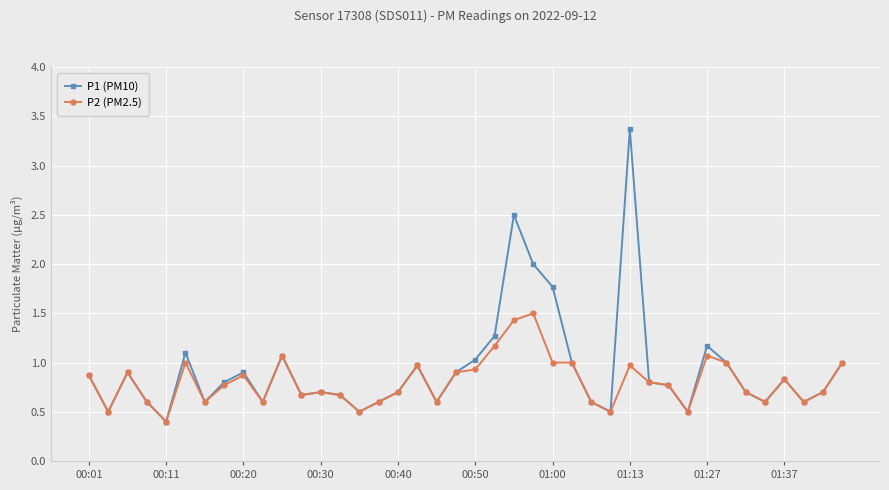

True or false: P1 (PM10) has more than 2 points higher than both neighbors.

True